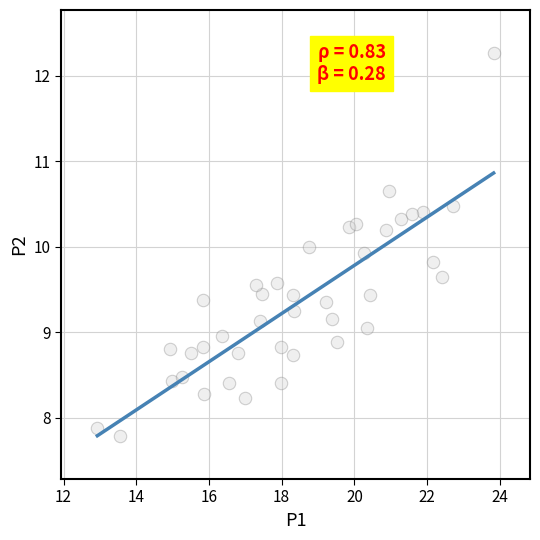

What is the range of Y values (max minus min)?

4.5